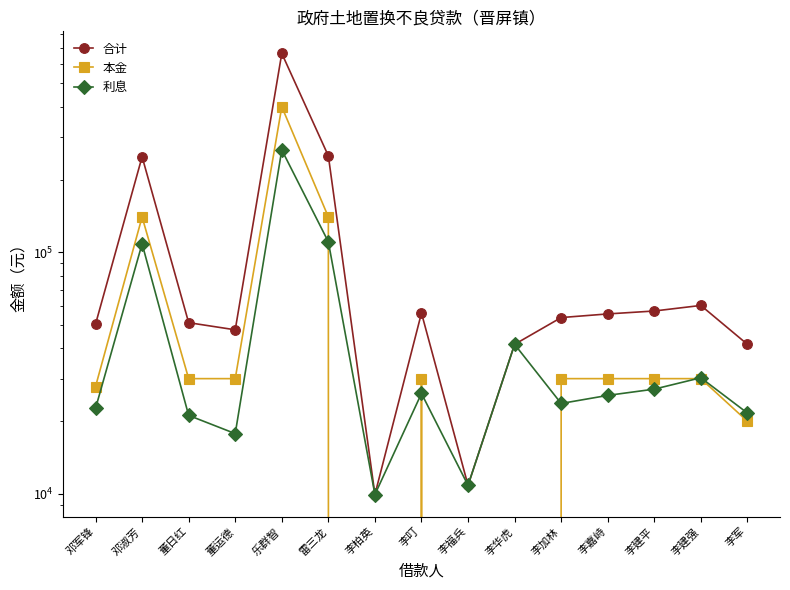

True or false: 本金 and 合计 cross at least once.

False